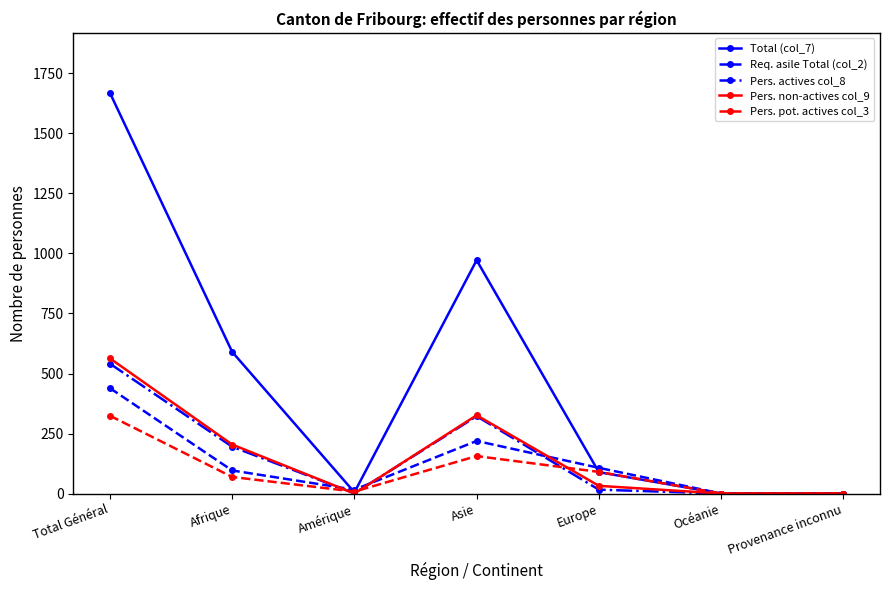

What is the sum of the Total (col_7) values at Amérique and Asie?

977